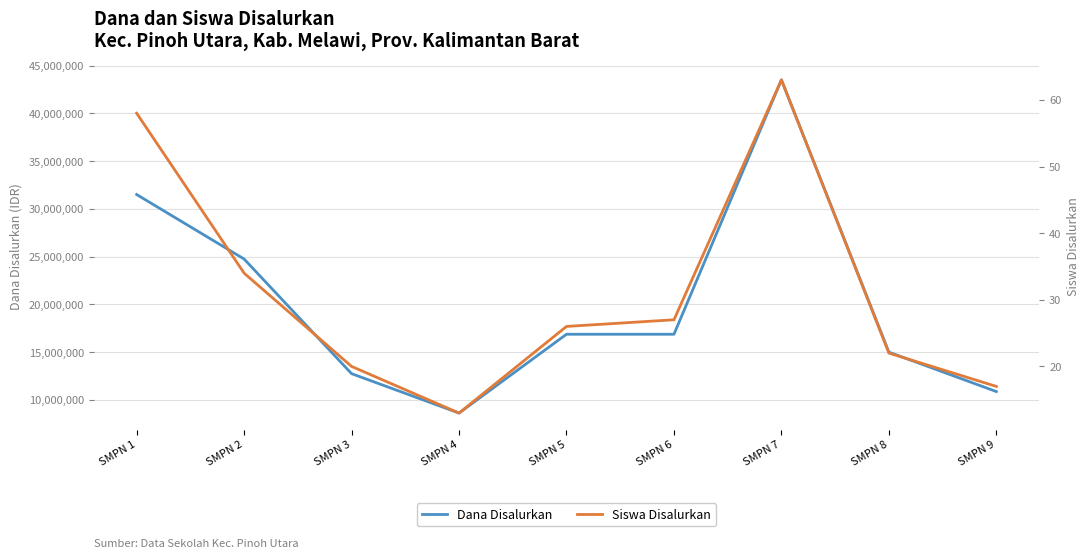

Reading right to left, list all the values displayed in this chart.

Dana Disalurkan: SMPN 9=10875000	SMPN 8=15000000	SMPN 7=43500000	SMPN 6=16875000	SMPN 5=16875000	SMPN 4=8625000	SMPN 3=12750000	SMPN 2=24750000	SMPN 1=31500000
Siswa Disalurkan: SMPN 9=17	SMPN 8=22	SMPN 7=63	SMPN 6=27	SMPN 5=26	SMPN 4=13	SMPN 3=20	SMPN 2=34	SMPN 1=58